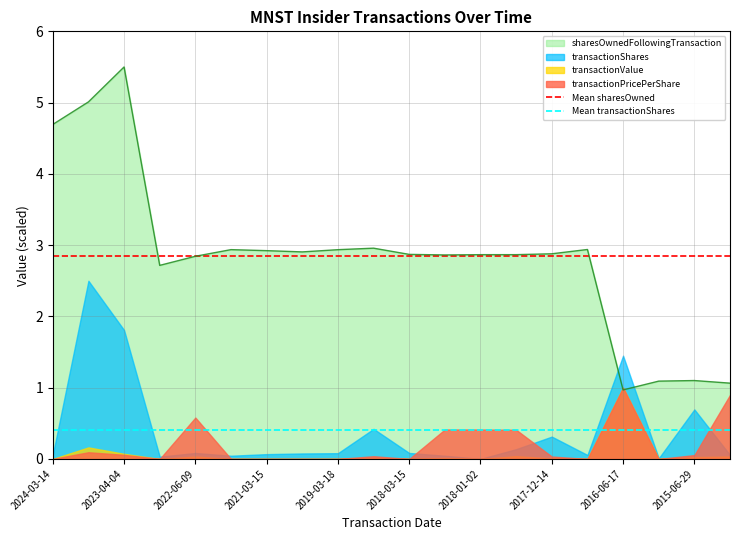

Where does the sharesOwnedFollowingTransaction series first go above 2?

2024-03-14